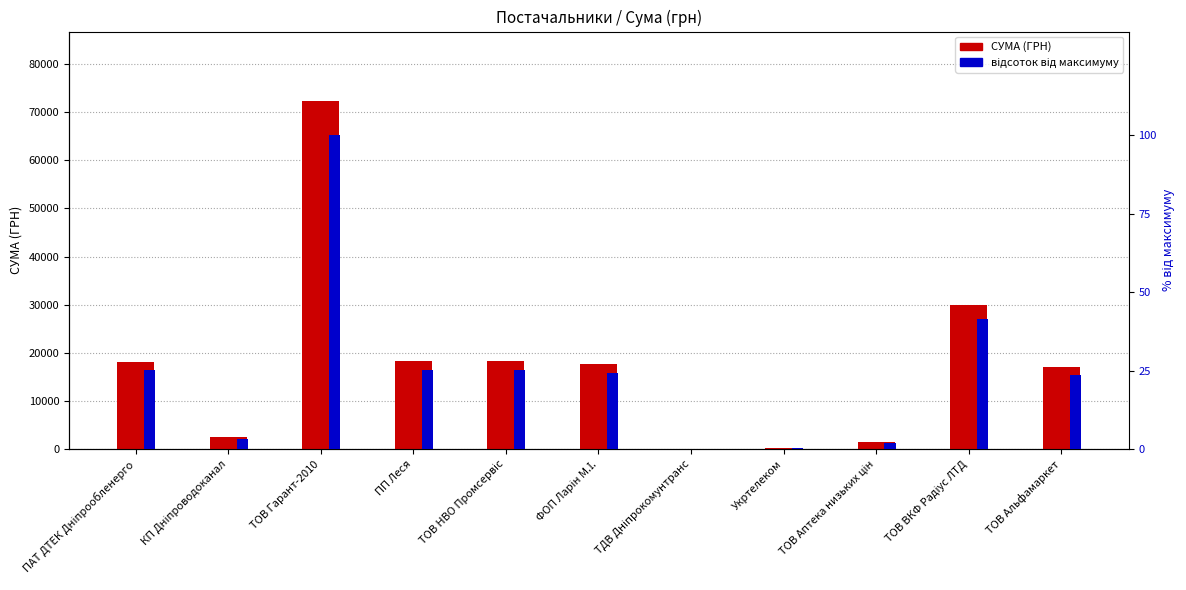

What is the difference between the second highest and minimum values in the СУМА (ГРН) series?

29834.3